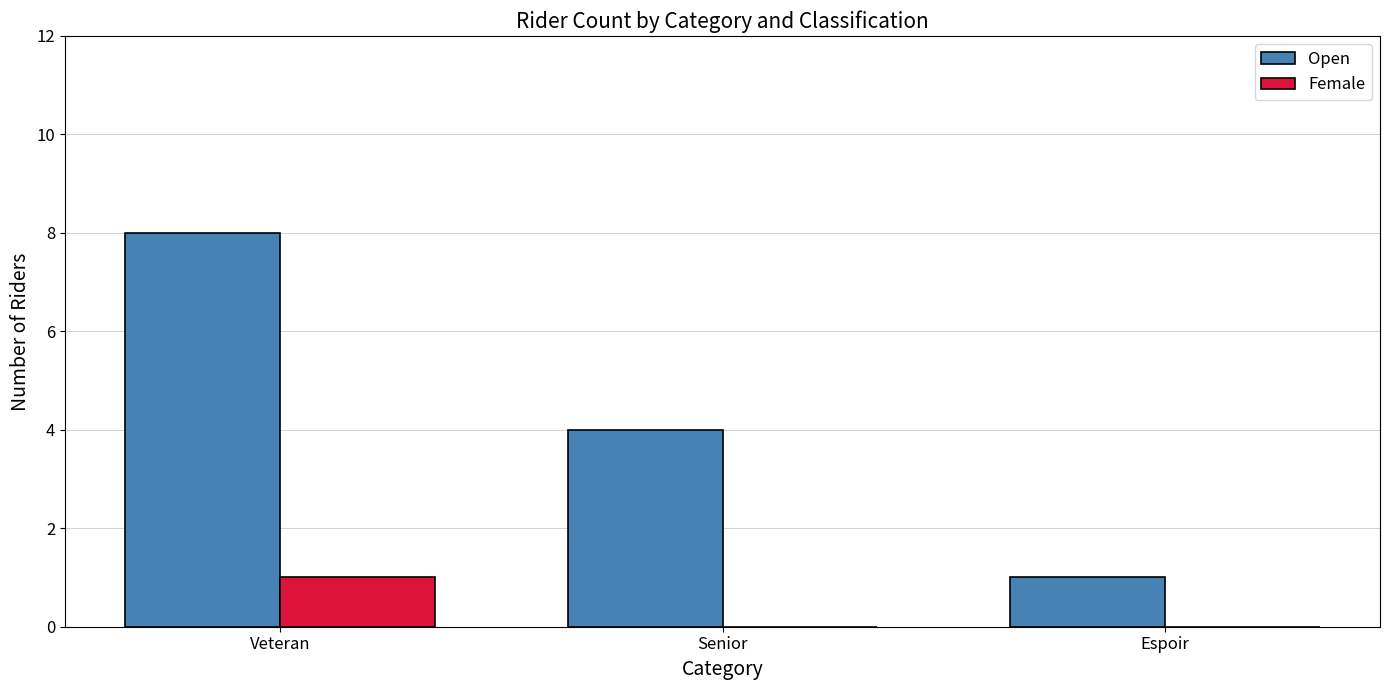

What are all the series names shown in the legend?

Open, Female